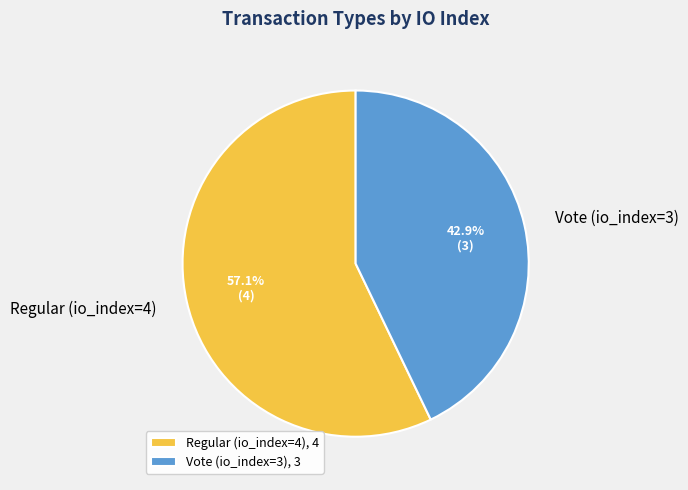

Rank the categories by value from highest to lowest.

Regular (io_index=4), Vote (io_index=3)